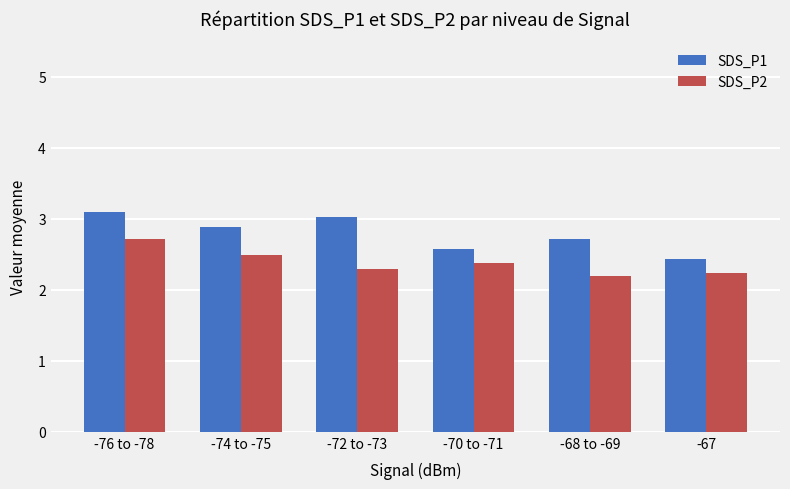

At which label does SDS_P2 reach its peak?

-76 to -78